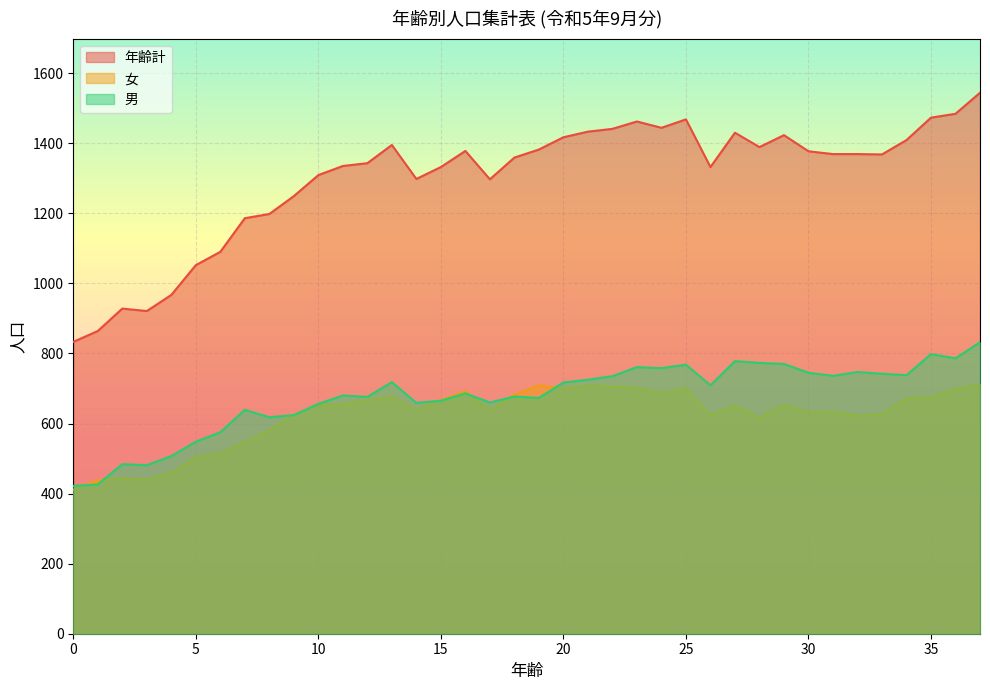

What is the maximum value for 年齢計?

1544